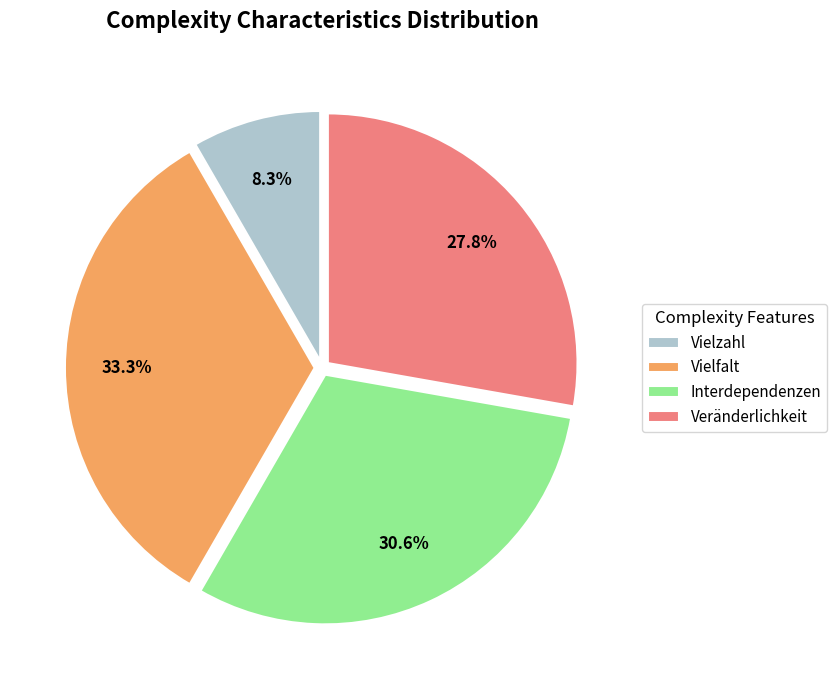

Is it true that Vielfalt is 33% of the pie?

True